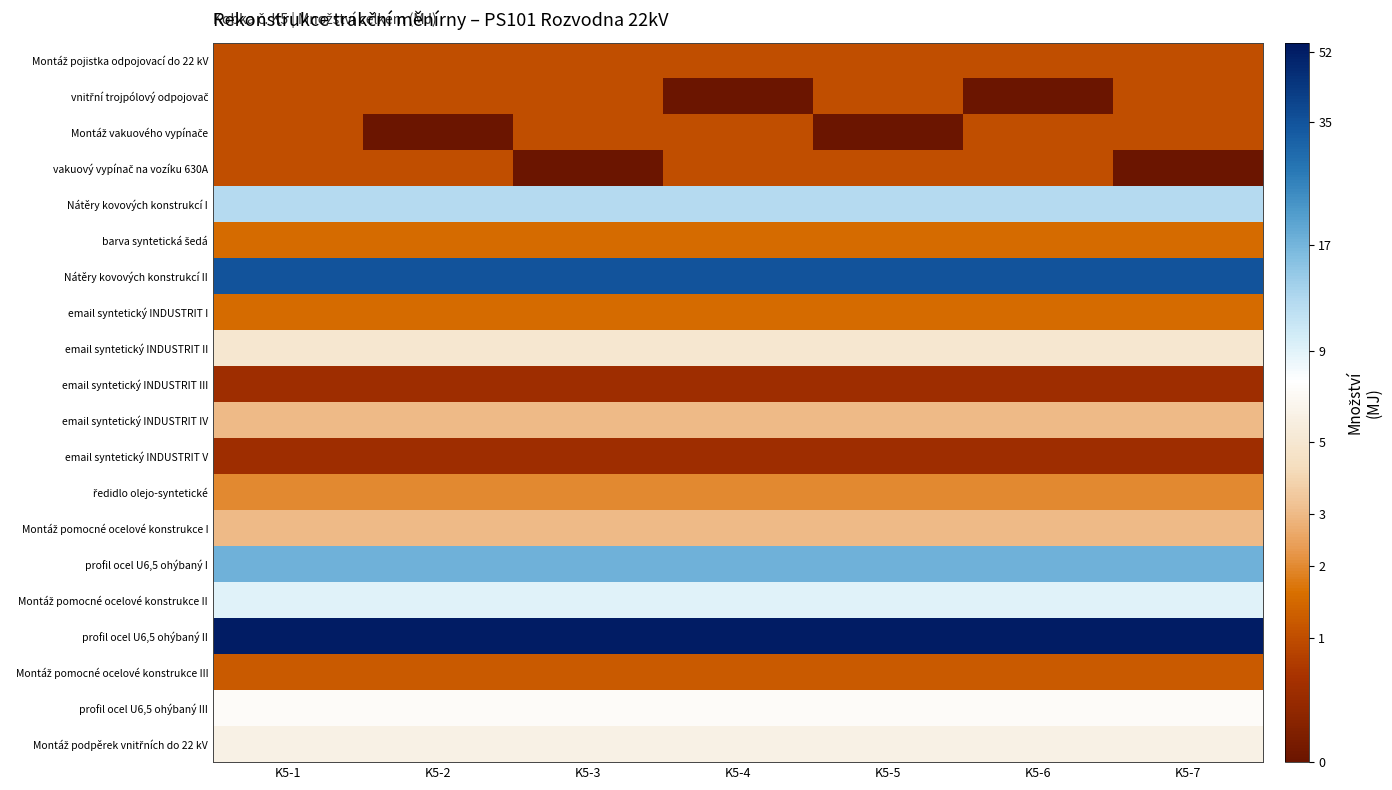

Rank the series by their maximum value, from highest to lowest.

profil ocel U6,5 ohýbaný II, Nátěry kovových konstrukcí II, profil ocel U6,5 ohýbaný I, Nátěry kovových konstrukcí I, Montáž pomocné ocelové konstrukce II, profil ocel U6,5 ohýbaný III, Montáž podpěrek vnitřních do 22 kV, email syntetický INDUSTRIT II, email syntetický INDUSTRIT IV, Montáž pomocné ocelové konstrukce I, ředidlo olejo-syntetické, barva syntetická šedá, email syntetický INDUSTRIT I, Montáž pomocné ocelové konstrukce III, Montáž pojistka odpojovací do 22 kV, vnitřní trojpólový odpojovač, Montáž vakuového vypínače, vakuový vypínač na vozíku 630A, email syntetický INDUSTRIT III, email syntetický INDUSTRIT V